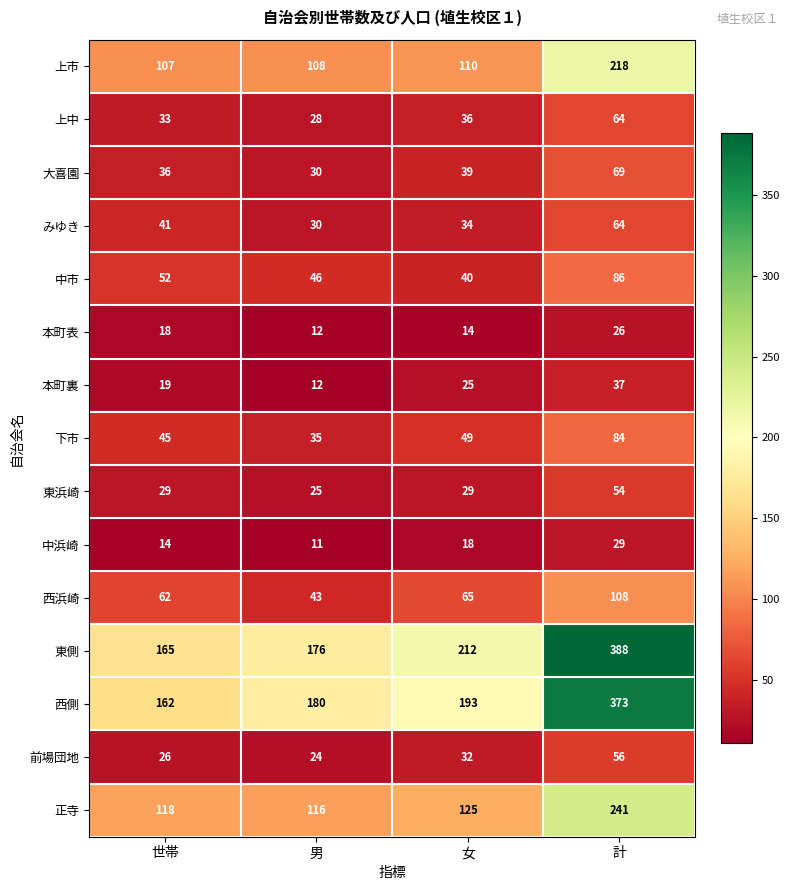

The value of みゆき at 世帯 is 21. True or false?

False